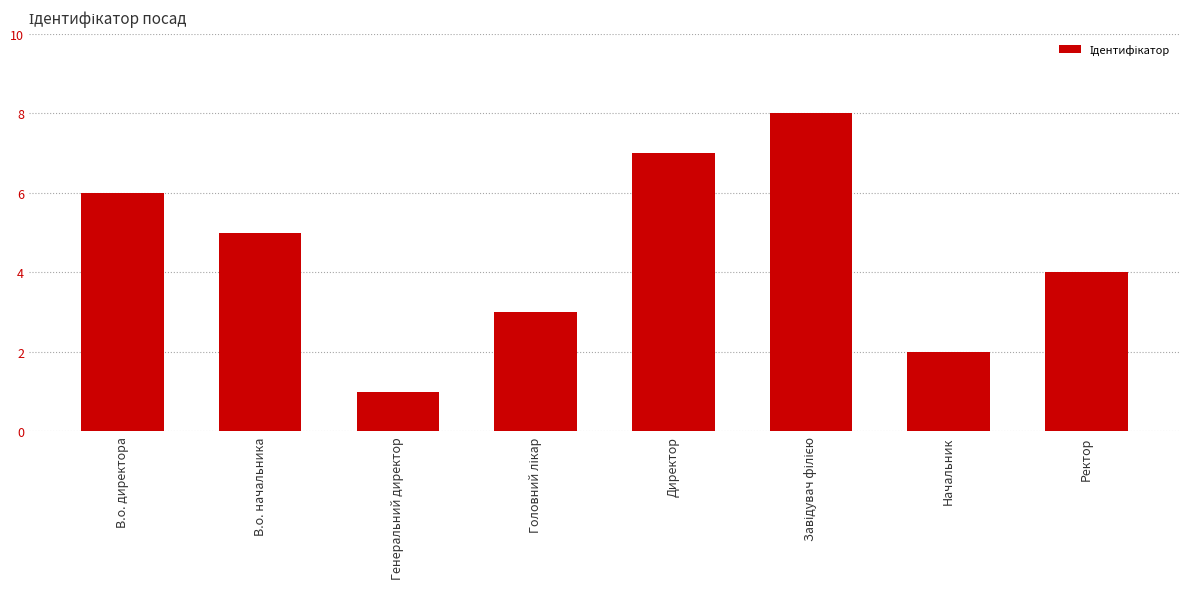

True or false: the data shows 3 at Начальник.

False